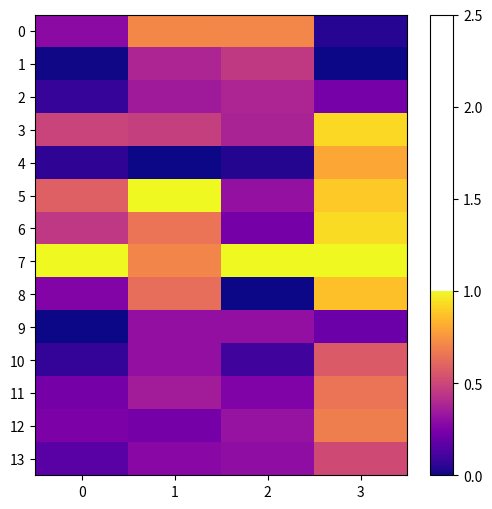

Reading left to right, extract all data points from this chart.

0: 0=0.3	1=0.7	2=0.7	3=0.0
1: 0=0.0	1=0.4	2=0.5	3=0.0
2: 0=0.1	1=0.3	2=0.4	3=0.2
3: 0=0.5	1=0.5	2=0.4	3=0.9
4: 0=0.1	1=0.0	2=0.0	3=0.8
5: 0=0.6	1=1.0	2=0.3	3=0.9
6: 0=0.5	1=0.7	2=0.2	3=0.9
7: 0=1.0	1=0.7	2=1.0	3=1.0
8: 0=0.3	1=0.6	2=0.0	3=0.9
9: 0=0.0	1=0.3	2=0.3	3=0.2
10: 0=0.1	1=0.3	2=0.1	3=0.6
11: 0=0.2	1=0.4	2=0.3	3=0.7
12: 0=0.2	1=0.2	2=0.3	3=0.7
13: 0=0.2	1=0.3	2=0.3	3=0.5